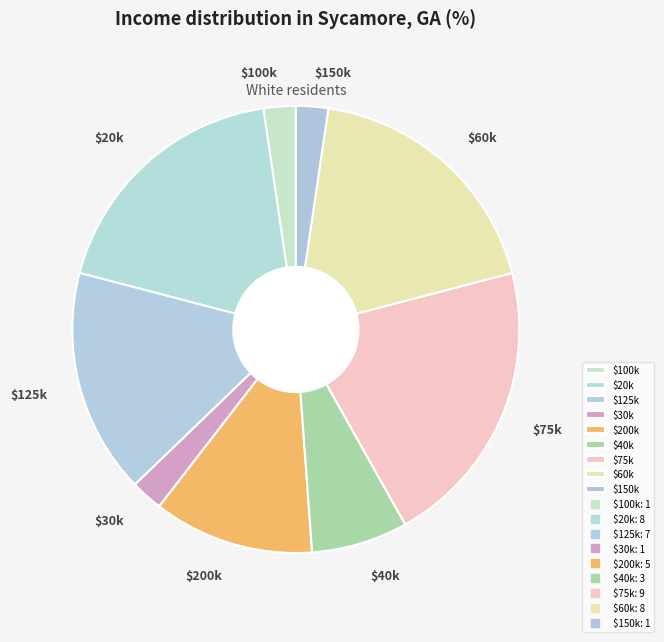

Is it true that $200k is 18% of the pie?

False